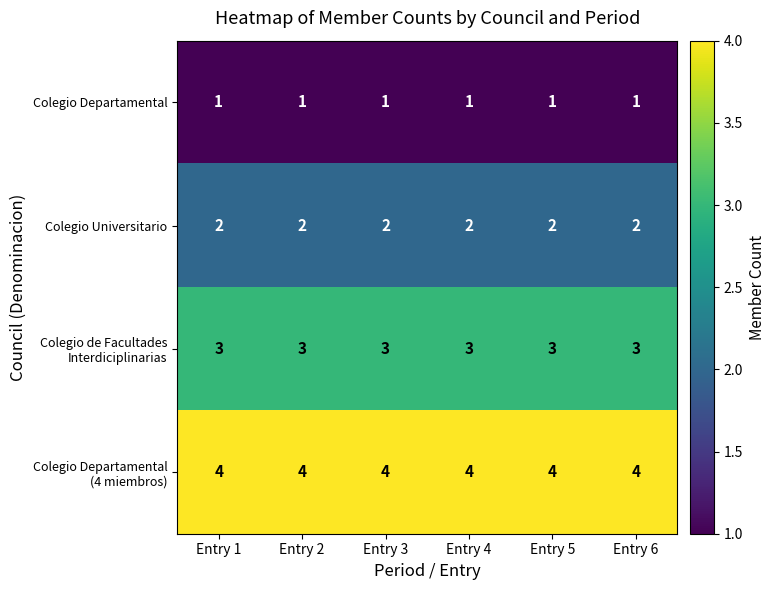

Is it true that Colegio Universitario equals 2 at Entry 6?

True